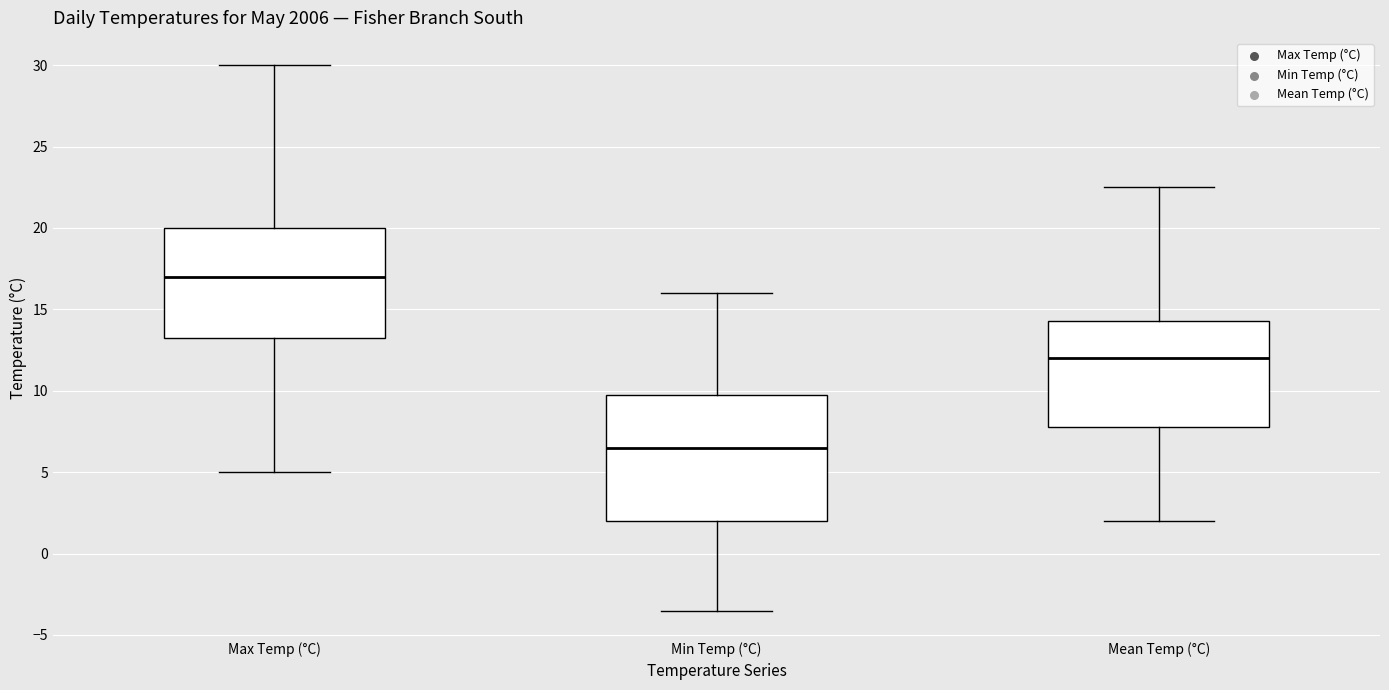

Which box's median line is the highest?

Max Temp (°C)